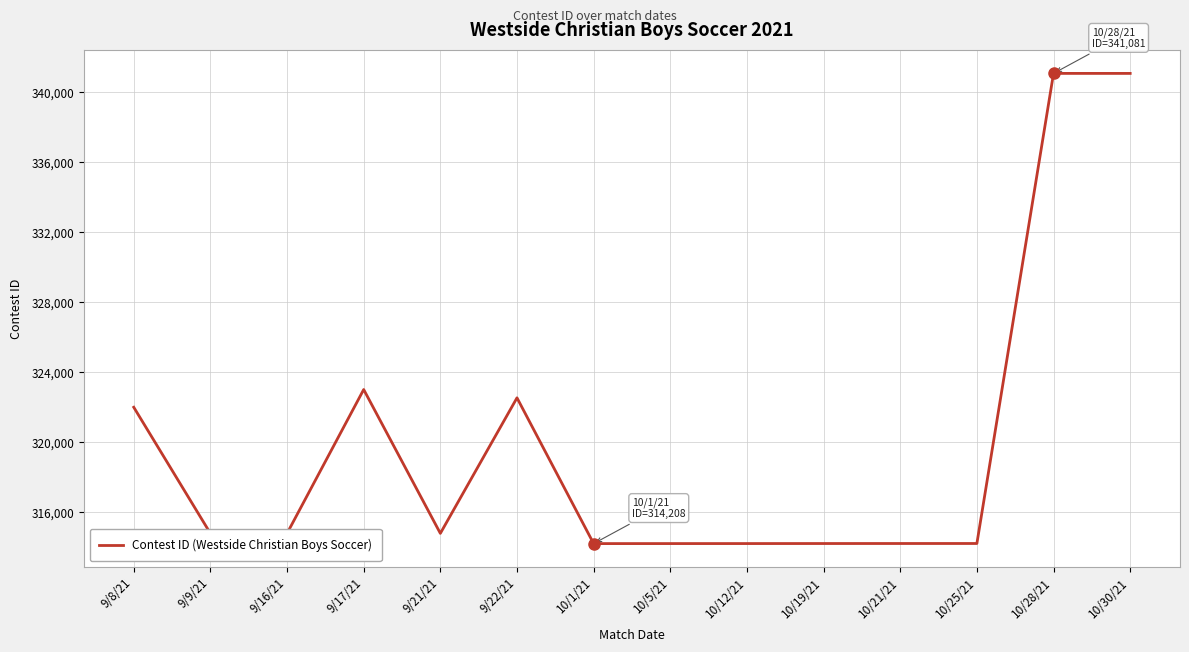

Between 10/19/21 and 10/21/21, which is larger?

10/21/21